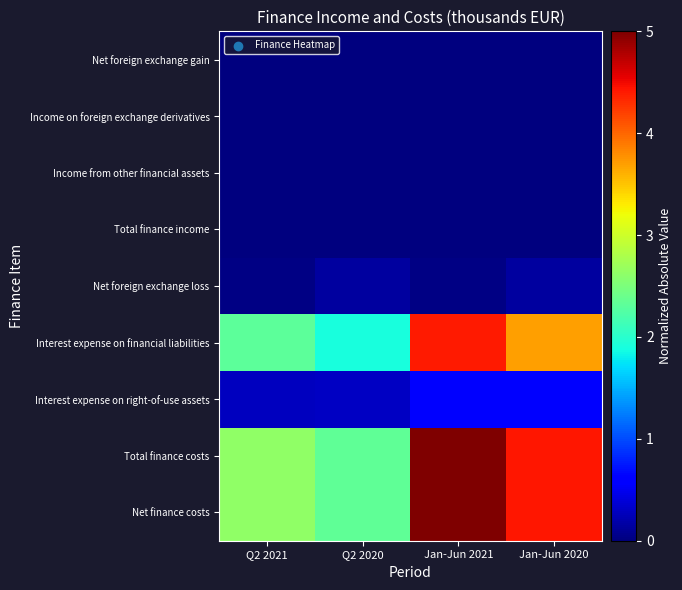

Which label corresponds to the smallest value in the chart?

Q2 2020